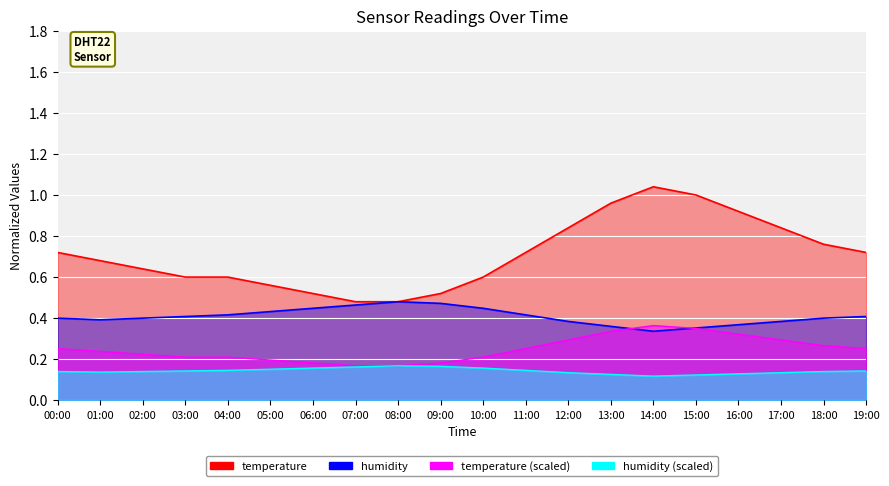

What is the total value across all series at 03:00?

1.0